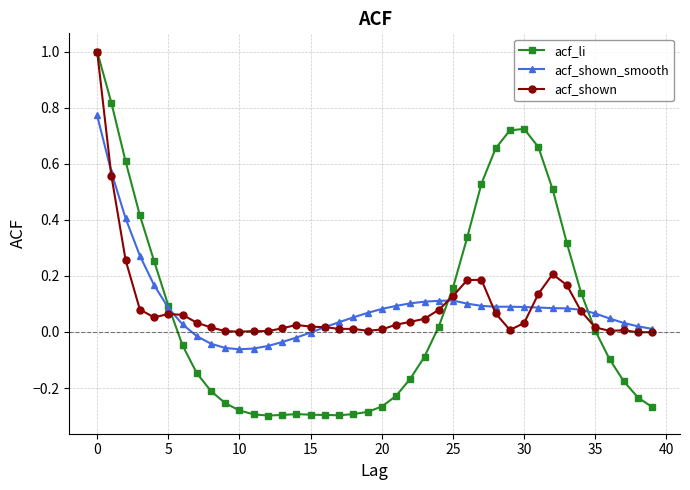

Which series has the largest range (max minus min)?

acf_li